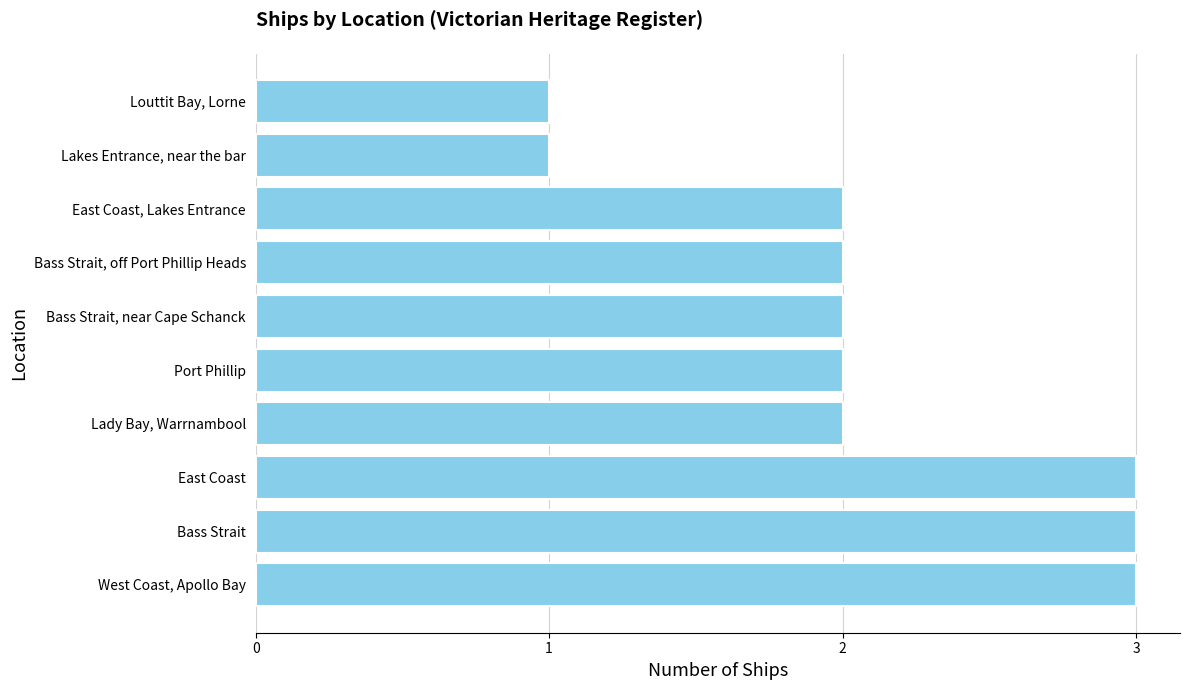

Approximately how many times larger is the value at Bass Strait, off Port Phillip Heads compared to East Coast, Lakes Entrance?

1.0